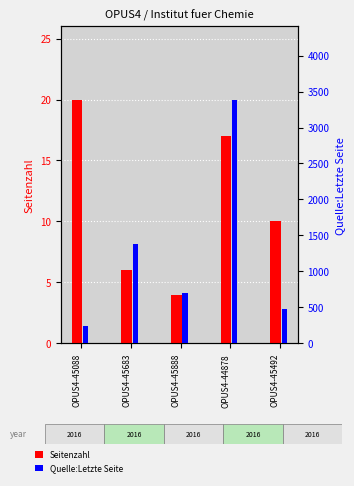

List the labels in order of Seitenzahl value, smallest first.

OPUS4-45888, OPUS4-45683, OPUS4-45492, OPUS4-44878, OPUS4-45088